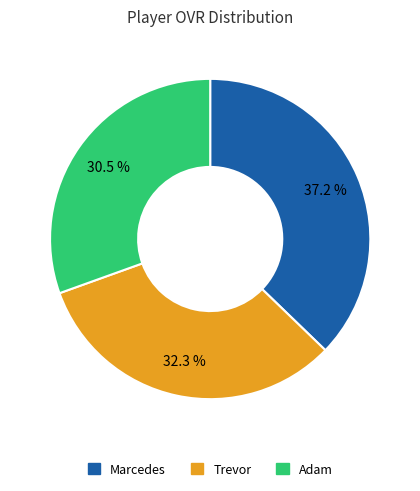

Which has a higher value, Trevor or Marcedes?

Marcedes